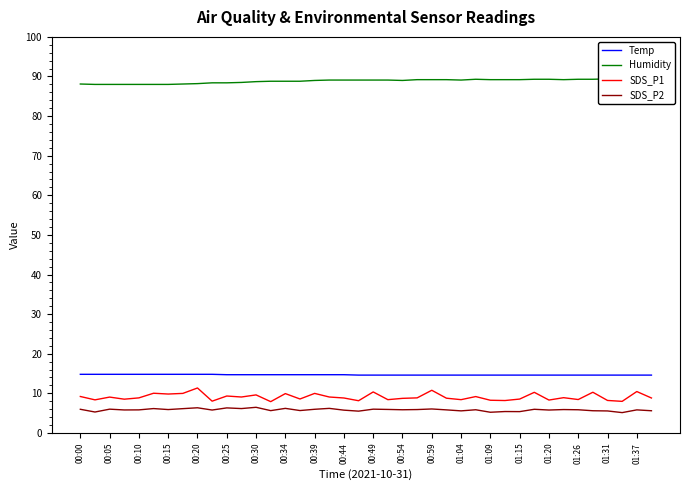

Rank the series by their maximum value, from highest to lowest.

Humidity, Temp, SDS_P1, SDS_P2